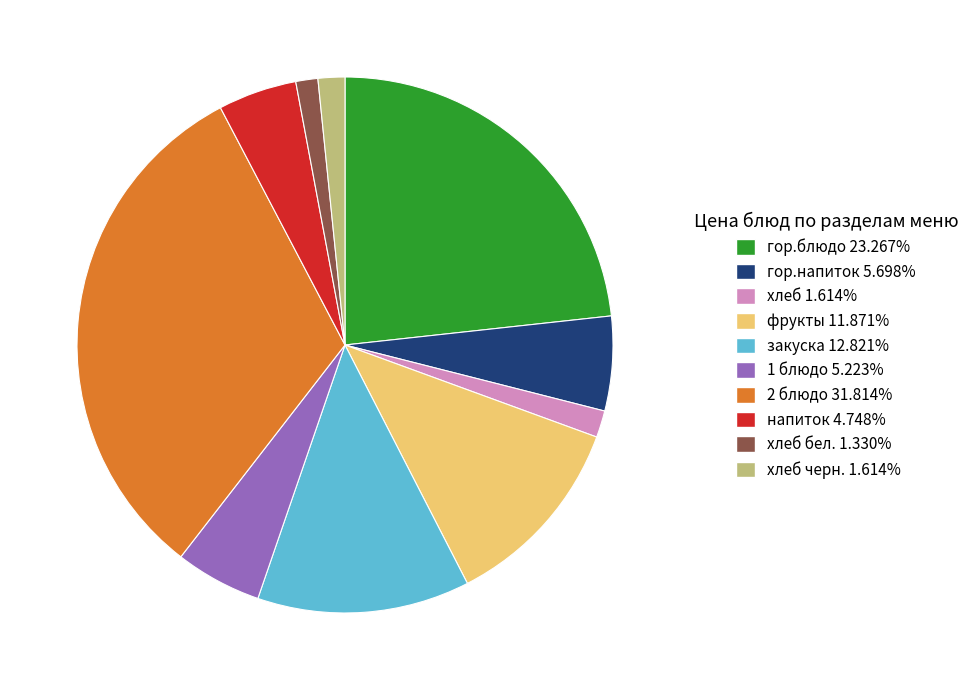

Is there a majority slice in this chart?

No